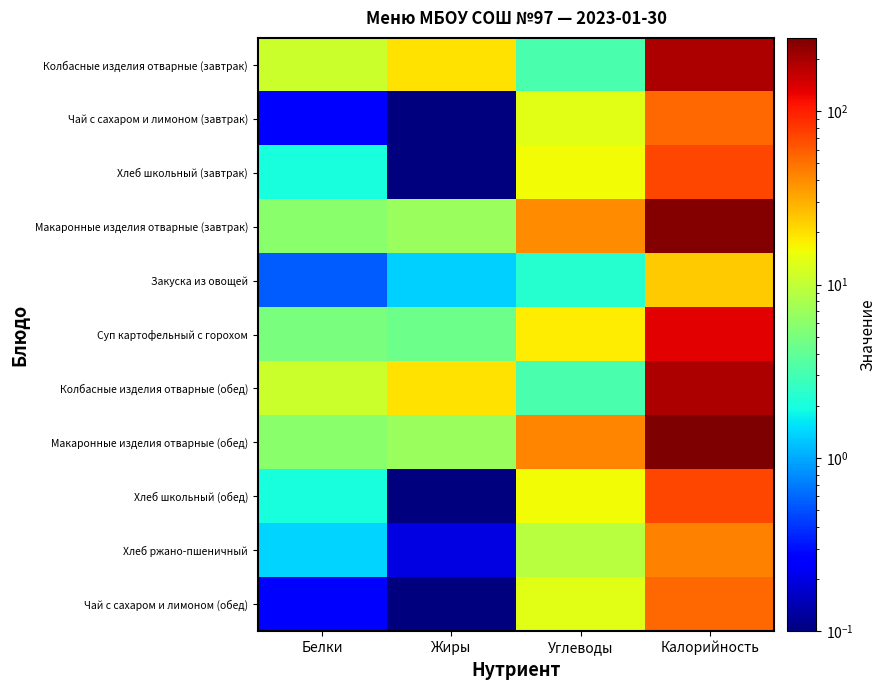

Reading left to right, transcribe all the data shown in this chart.

Колбасные изделия отварные (завтрак): Белки=10.8	Жиры=19.8	Углеводы=3.1	Калорийность=193.0
Чай с сахаром и лимоном (завтрак): Белки=0.3	Жиры=0.0	Углеводы=13.5	Калорийность=54.0
Хлеб школьный (завтрак): Белки=2.0	Жиры=0.0	Углеводы=16.0	Калорийность=71.0
Макаронные изделия отварные (завтрак): Белки=6.0	Жиры=7.0	Углеводы=40.0	Калорийность=250.0
Закуска из овощей: Белки=0.6	Жиры=1.4	Углеводы=2.2	Калорийность=24.0
Суп картофельный с горохом: Белки=5.0	Жиры=4.5	Углеводы=17.8	Калорийность=134.0
Колбасные изделия отварные (обед): Белки=10.8	Жиры=19.8	Углеводы=3.1	Калорийность=193.0
Макаронные изделия отварные (обед): Белки=6.0	Жиры=7.0	Углеводы=42.0	Калорийность=265.0
Хлеб школьный (обед): Белки=2.0	Жиры=0.0	Углеводы=16.0	Калорийность=71.0
Хлеб ржано-пшеничный: Белки=1.4	Жиры=0.2	Углеводы=9.0	Калорийность=44.0
Чай с сахаром и лимоном (обед): Белки=0.3	Жиры=0.0	Углеводы=13.5	Калорийность=54.0